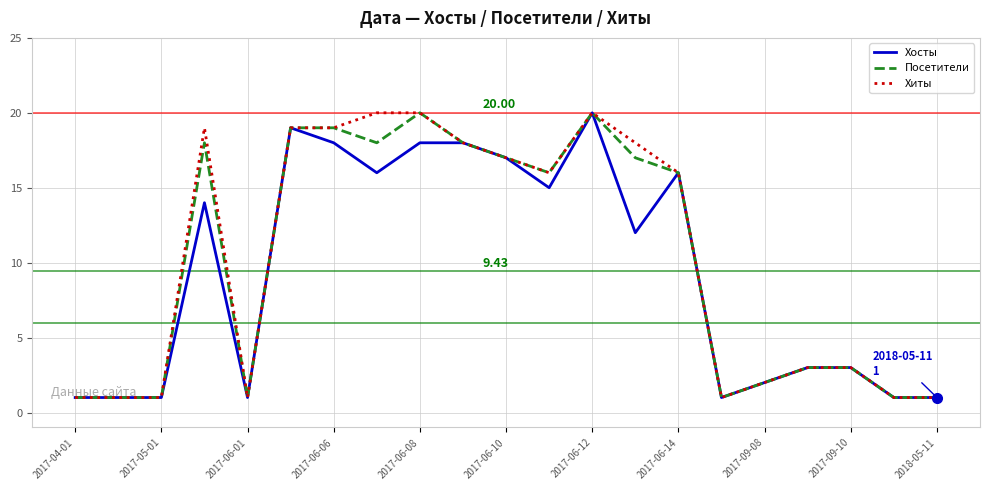

Does the chart have visible grid lines?

Yes